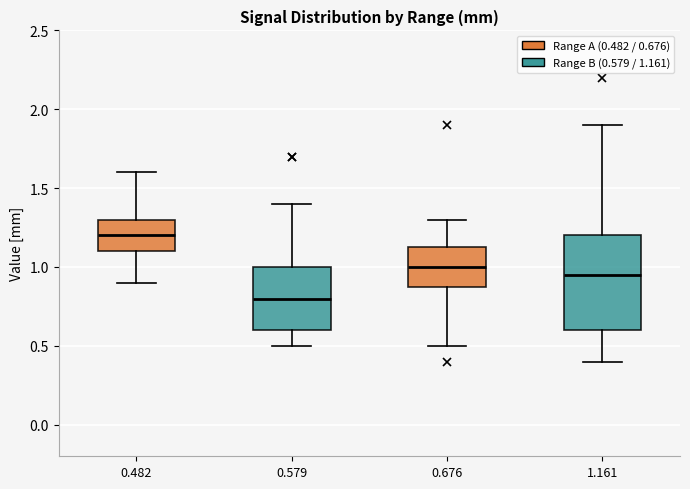

Comparing the boxes themselves (not the whiskers), which one is the tallest?

1.161